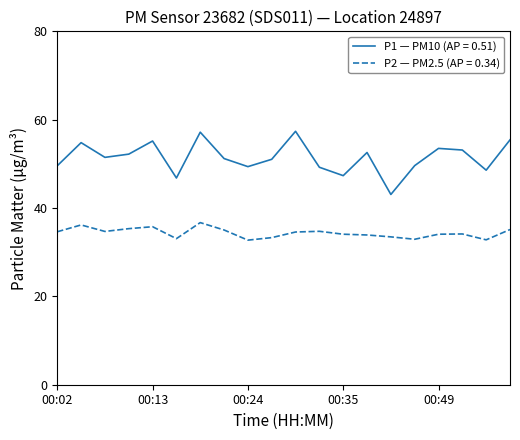

Which series has the largest total across all categories?

P1 — PM10 (AP = 0.51)